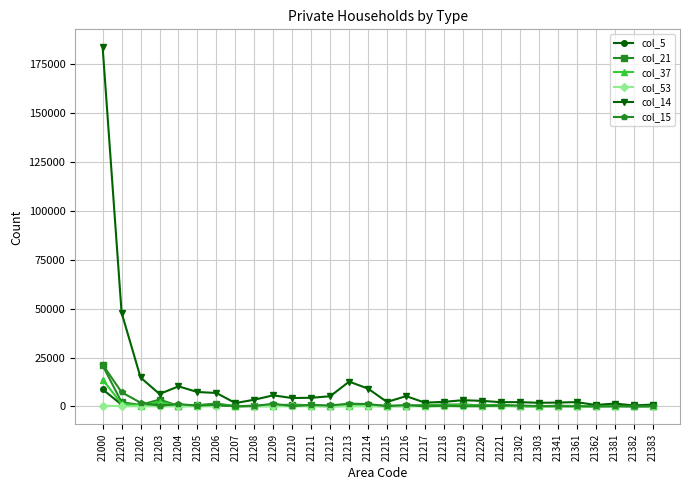

What is the difference between the col_53 values at 21303 and 21205?

5.0